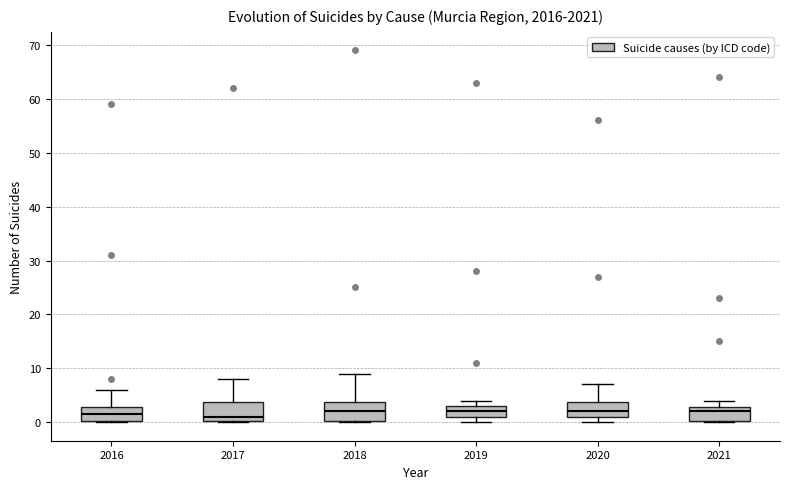

Reading left to right, transcribe this box plot: for each box, give where its median line is, the range the box spans, and where its two whiskers end, as read against the y-axis. The values are not printed on the chart, so give them approximately, as read against the axis.

2016: median 2, box 0 to 3, whiskers 0 to 6
2017: median 1, box 0 to 4, whiskers 0 to 8
2018: median 2, box 0 to 4, whiskers 0 to 9
2019: median 2, box 1 to 3, whiskers 0 to 4
2020: median 2, box 1 to 4, whiskers 0 to 7
2021: median 2, box 0 to 3, whiskers 0 to 4